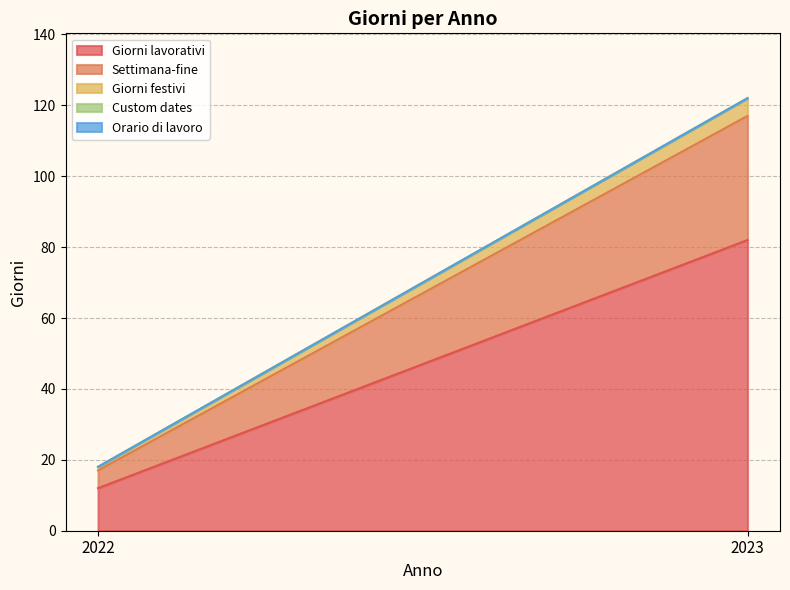

Reading right to left, transcribe all the data shown in this chart.

Giorni lavorativi: 82	12
Settimana-fine: 35	5
Giorni festivi: 5	1
Custom dates: 0	0
Orario di lavoro: 0	0